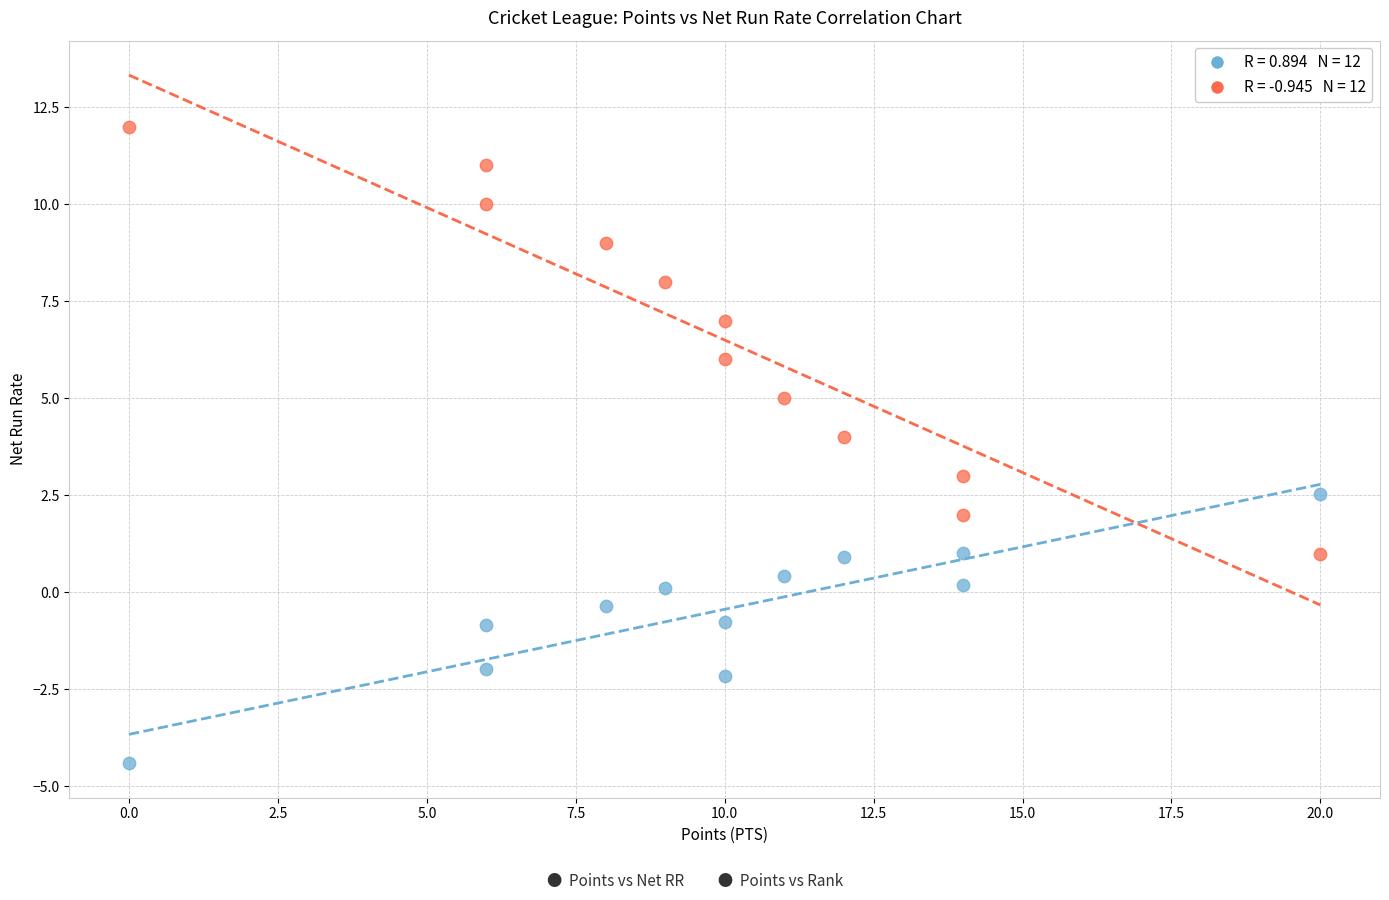

Across all data points, what is the range of Y values (max minus min)?

16.4